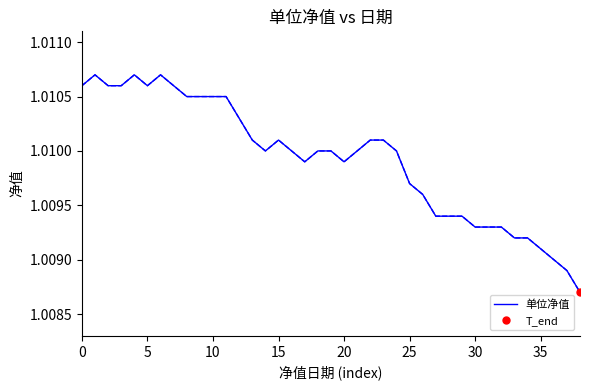

What is the sum of the 单位净值 values at 20 and 12?

2.0